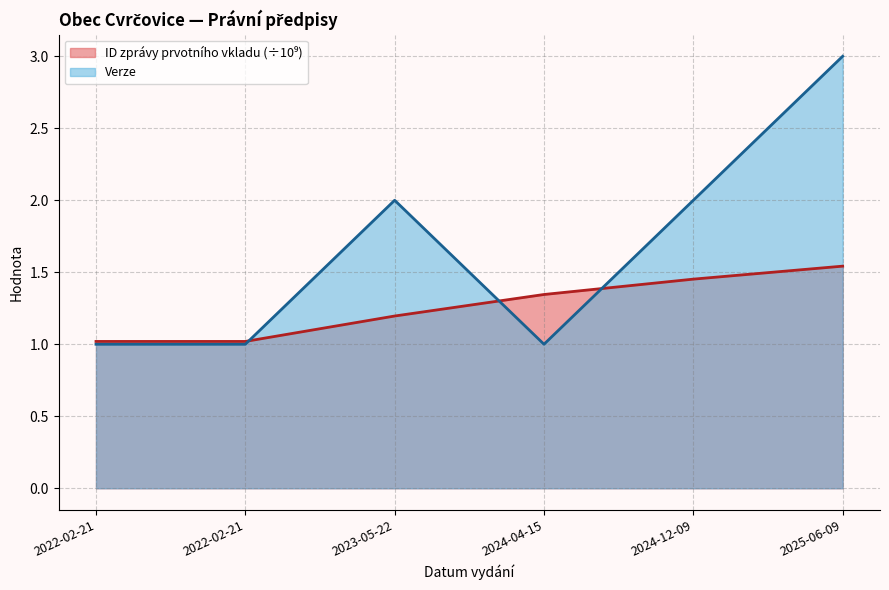

Which category has the highest value in the Verze series?

2025-06-09